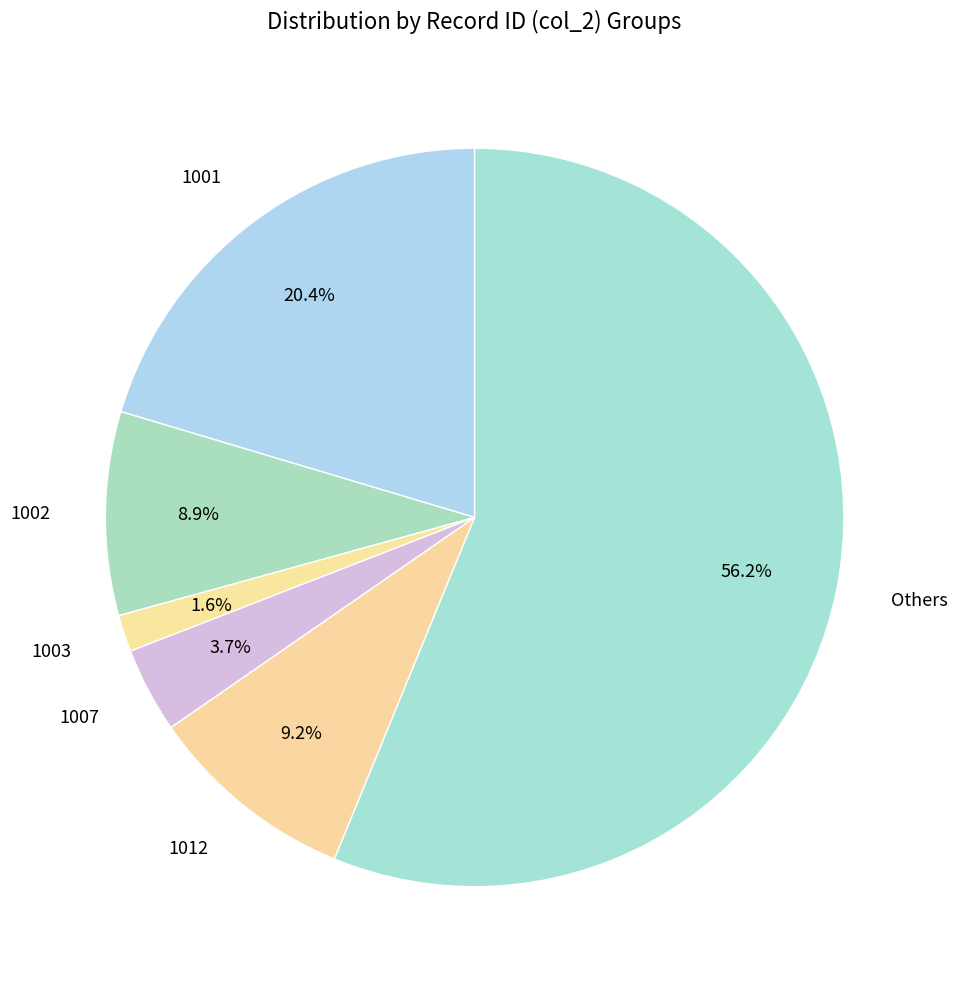

Between Others and 1001, which is larger?

Others